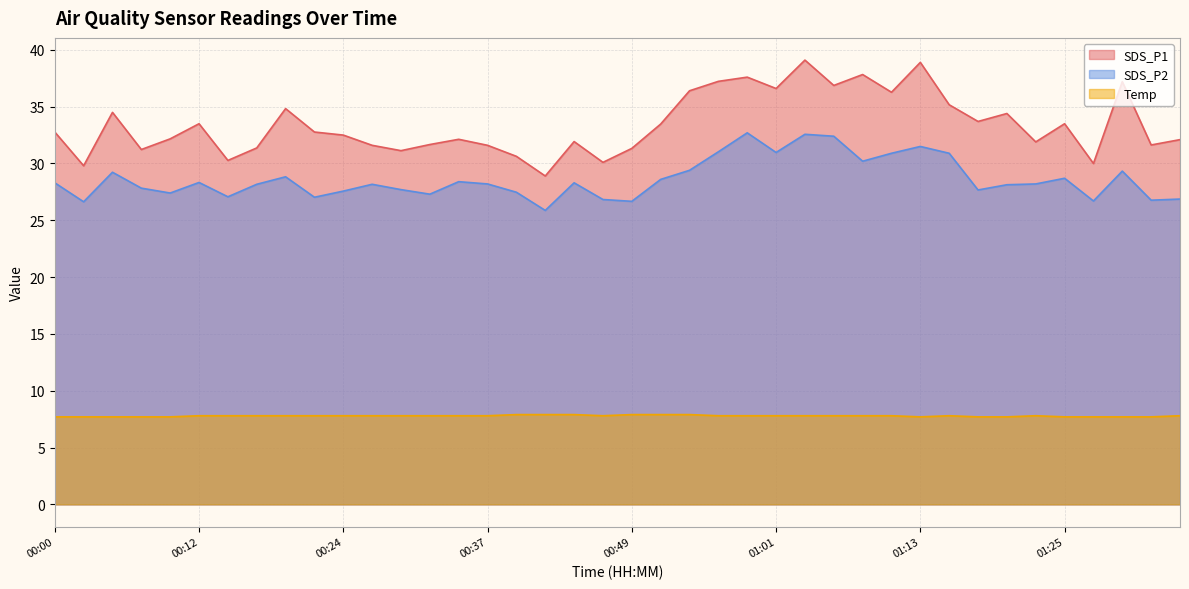

Is the value of SDS_P1 at 00:27 greater than the value of SDS_P2 at 00:46?

Yes